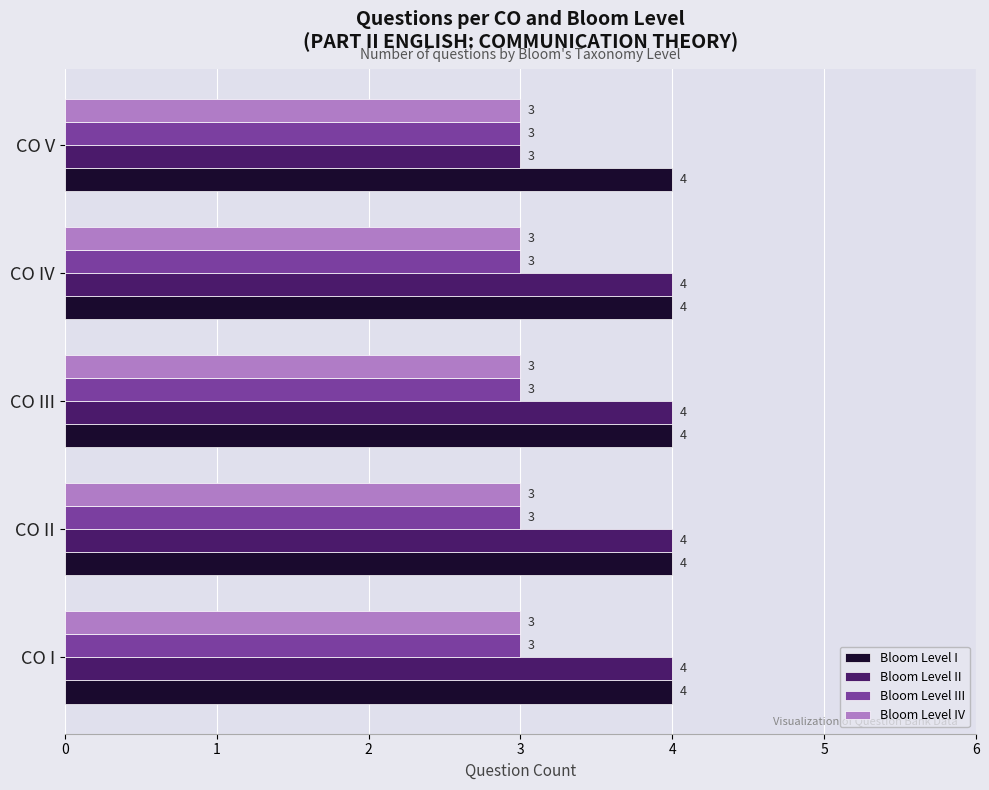

Is it true that Bloom Level III equals 3 at CO III?

True